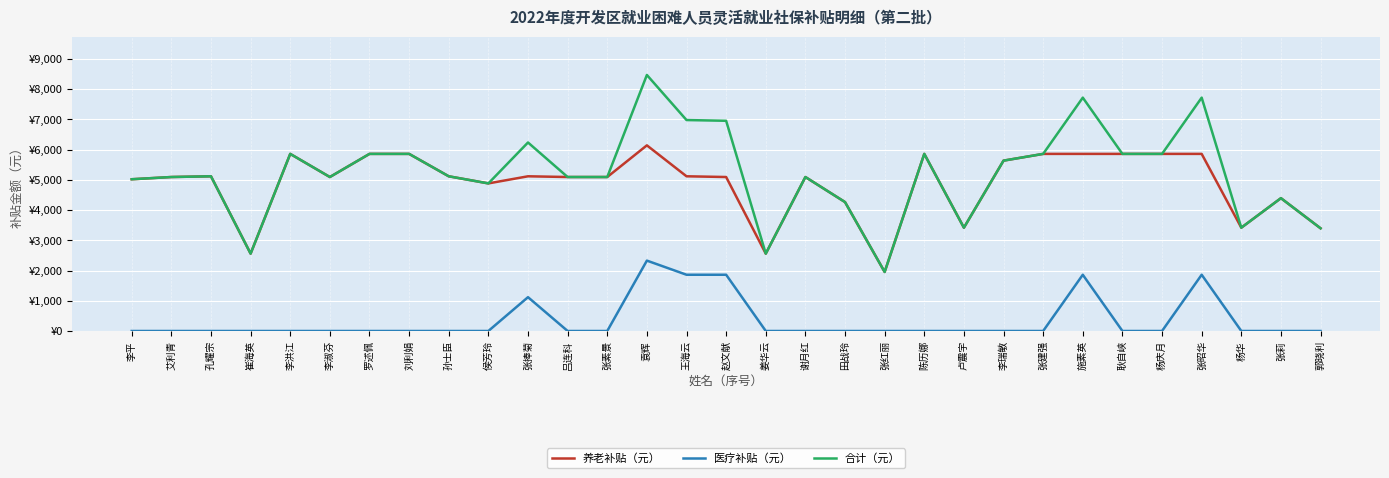

Reading right to left, transcribe all the data shown in this chart.

养老补贴（元）: 郭晓利=3395.7	张莉=4392.0	杨华=3416.0	张昭华=5856.0	杨庆月=5856.0	耿自峡=5856.0	施素英=5856.0	张建强=5856.0	李瑞敏=5632.9	卢震宇=3416.0	陈历娜=5856.0	张红丽=1952.0	田战玲=4262.7	谢月红=5091.2	姜华云=2557.6	赵文献=5091.2	王海云=5115.2	袁辉=6138.2	张素景=5091.2	吕连科=5091.2	张捧菊=5115.2	侯芳玲=4880.0	孙士臣=5115.2	刘利娟=5856.0	罗述佩=5856.0	李淑芬=5091.2	李洪江=5856.0	崔海英=2557.6	孔耀宗=5115.2	艾利青=5091.2	李平=5017.4
医疗补贴（元）: 郭晓利=0.0	张莉=0.0	杨华=0.0	张昭华=1859.8	杨庆月=0.0	耿自峡=0.0	施素英=1859.8	张建强=0.0	李瑞敏=0.0	卢震宇=0.0	陈历娜=0.0	张红丽=0.0	田战玲=0.0	谢月红=0.0	姜华云=0.0	赵文献=1859.8	王海云=1859.8	袁辉=2327.3	张素景=0.0	吕连科=0.0	张捧菊=1118.0	侯芳玲=0.0	孙士臣=0.0	刘利娟=0.0	罗述佩=0.0	李淑芬=0.0	李洪江=0.0	崔海英=0.0	孔耀宗=0.0	艾利青=0.0	李平=0.0
合计（元）: 郭晓利=3395.7	张莉=4392.0	杨华=3416.0	张昭华=7715.8	杨庆月=5856.0	耿自峡=5856.0	施素英=7715.8	张建强=5856.0	李瑞敏=5632.9	卢震宇=3416.0	陈历娜=5856.0	张红丽=1952.0	田战玲=4262.7	谢月红=5091.2	姜华云=2557.6	赵文献=6951.0	王海云=6975.0	袁辉=8465.6	张素景=5091.2	吕连科=5091.2	张捧菊=6233.2	侯芳玲=4880.0	孙士臣=5115.2	刘利娟=5856.0	罗述佩=5856.0	李淑芬=5091.2	李洪江=5856.0	崔海英=2557.6	孔耀宗=5115.2	艾利青=5091.2	李平=5017.4